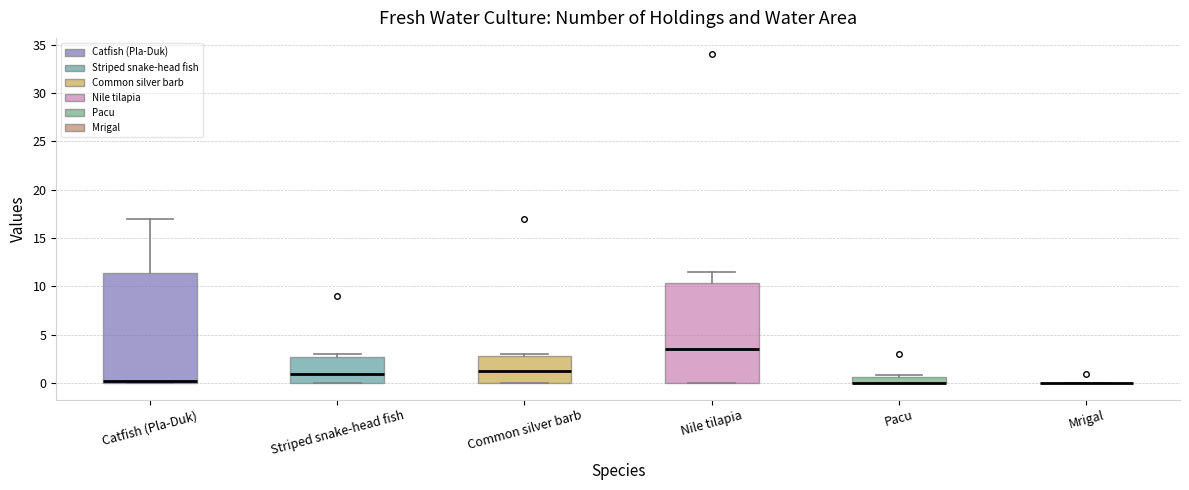

Where is the lower edge of the box for Pacu on the y-axis? The values are not printed on the chart, so give them approximately, as read against the axis.

0.0